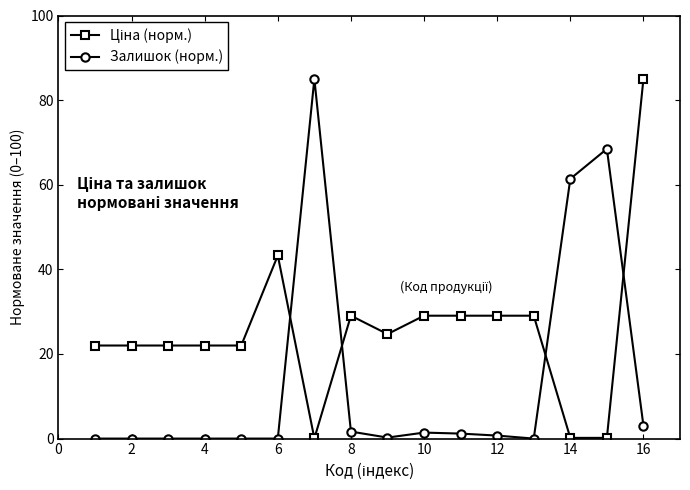

What is the average value of the Залишок (норм.) series?

13.9